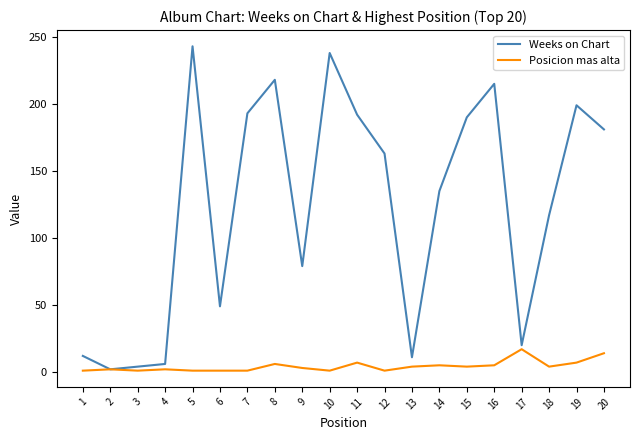

Is the value of Weeks on Chart at 17 greater than the value of Posicion mas alta at 19?

Yes